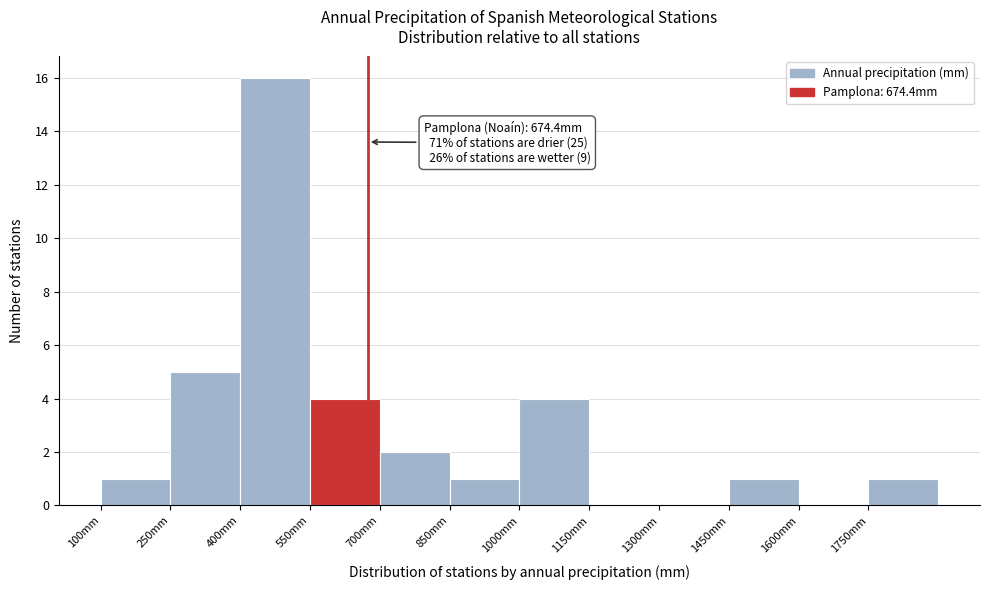

Over which range of the x-axis is the bar tallest?

400 to 550